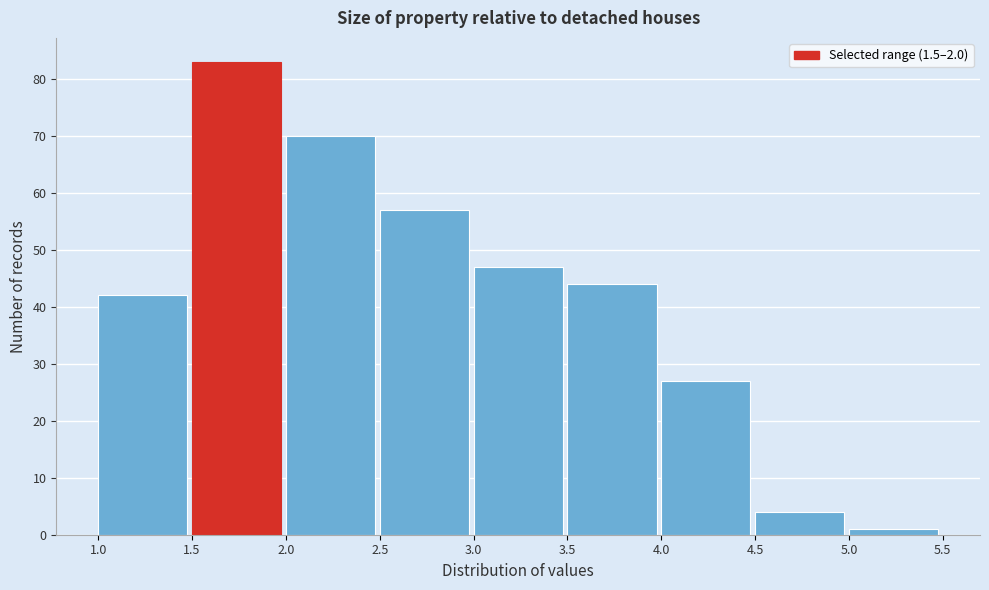

Reading left to right, list every bar in this chart as the range it spans on the x-axis followed by its height. The values are not printed on the chart, so give them approximately, as read against the axis.

1.0 to 1.5: 42
1.5 to 2.0: 83
2.0 to 2.5: 70
2.5 to 3.0: 57
3.0 to 3.5: 47
3.5 to 4.0: 44
4.0 to 4.5: 27
4.5 to 5.0: 4
5.0 to 5.5: 1